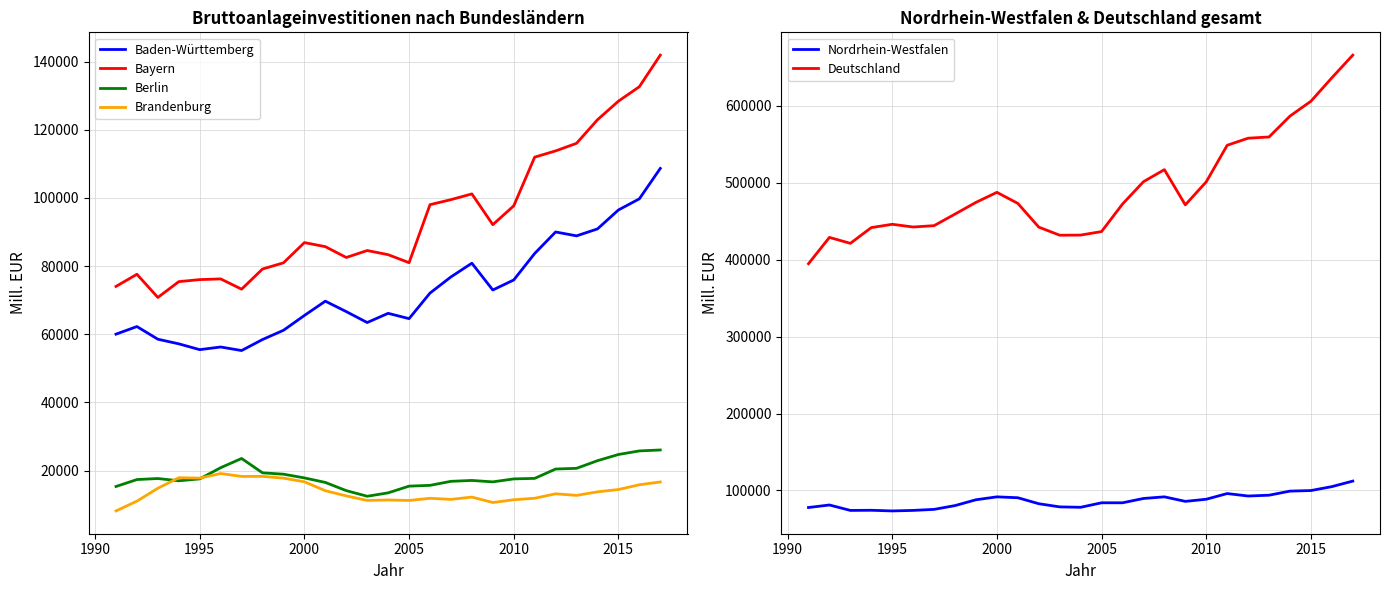

True or false: Baden-Württemberg and Berlin cross at least once.

False